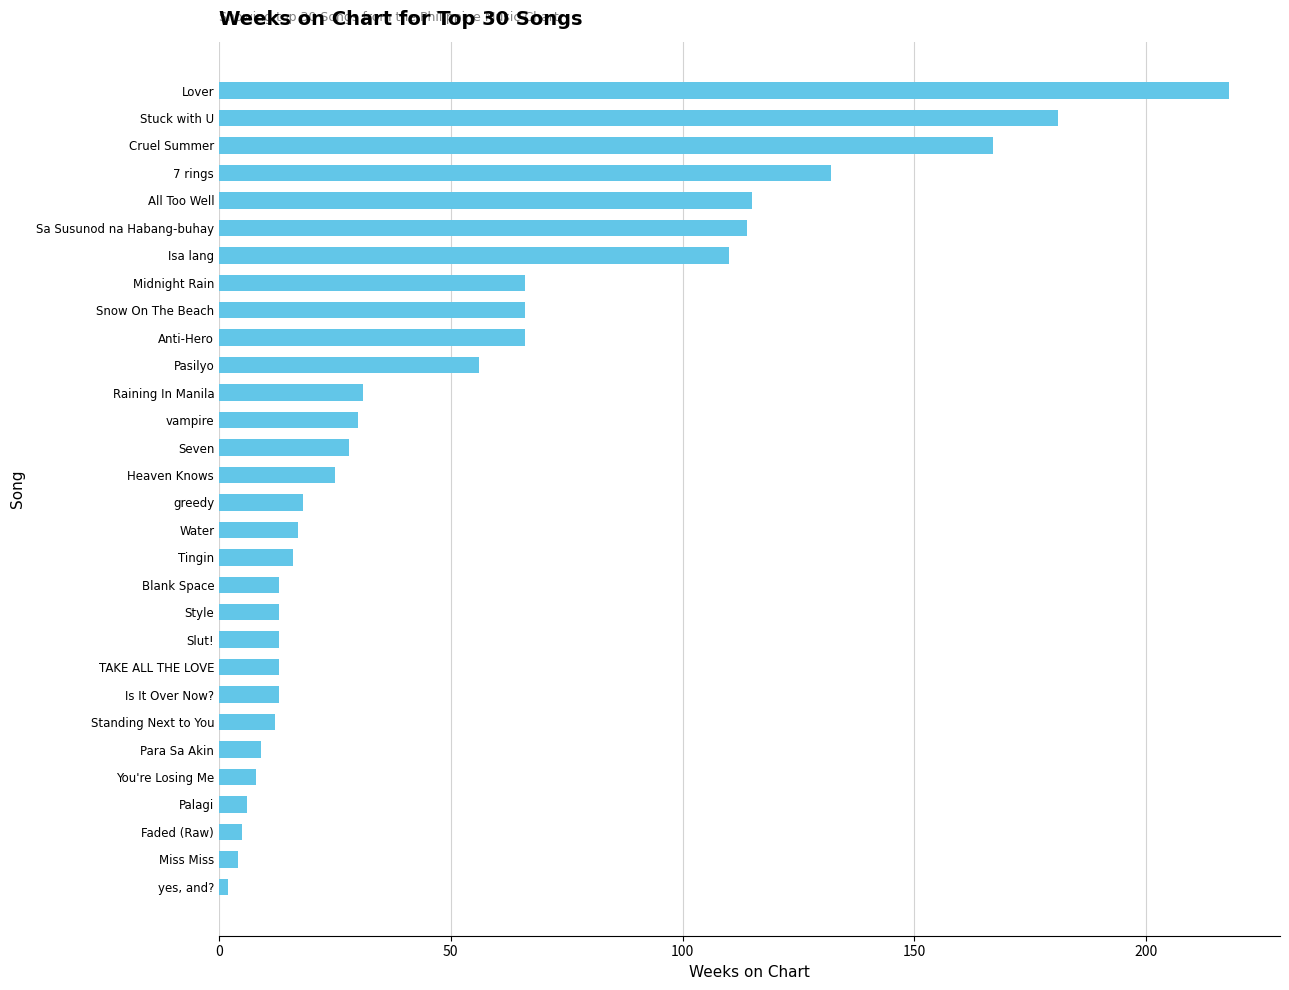

What is the difference between the values at vampire and Snow On The Beach?

36